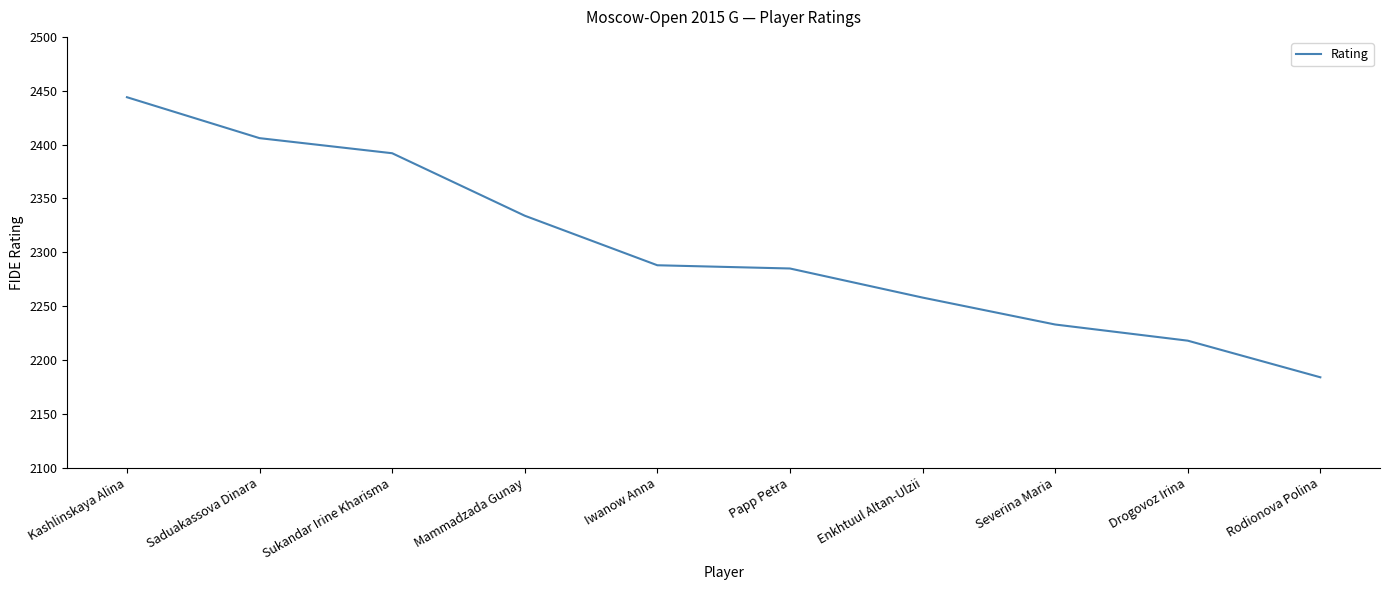

Reading left to right, what are all the values shown in this chart?

2444	2406	2392	2334	2288	2285	2258	2233	2218	2184